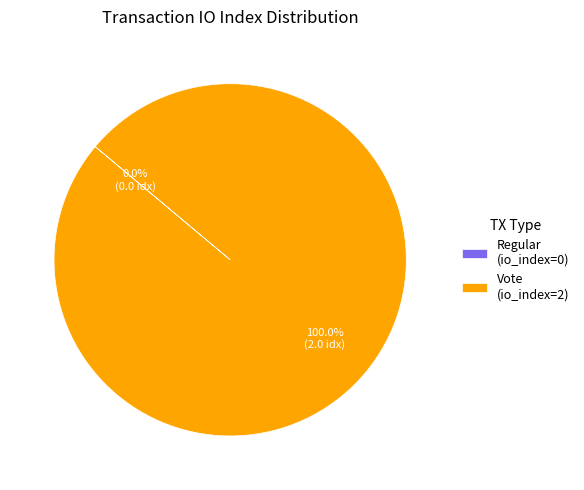

Which slice represents more than half of the pie?

Vote (io_index=2)